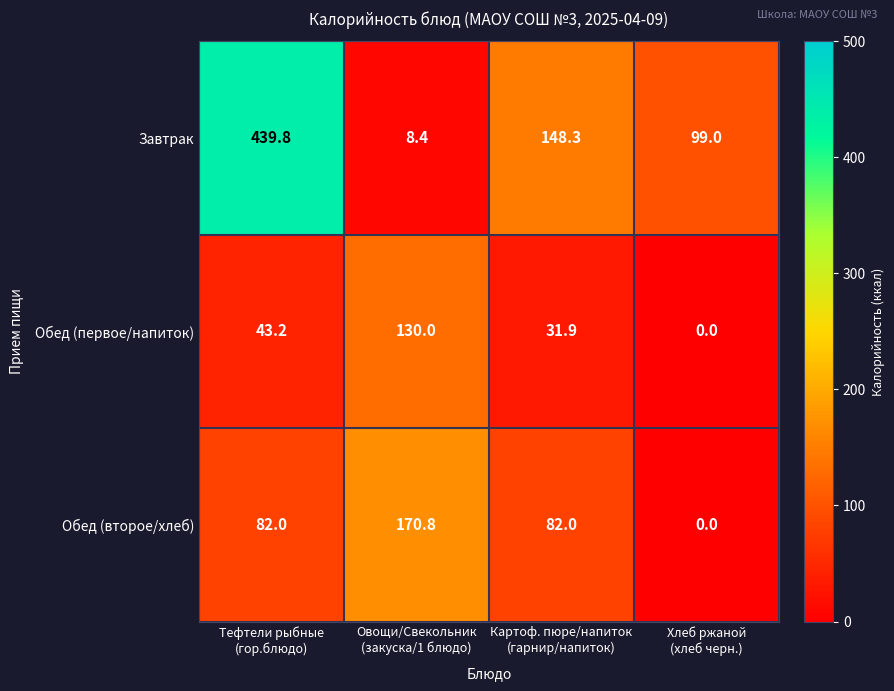

What is the total value across all series at Хлеб ржаной
(хлеб черн.)?

99.0